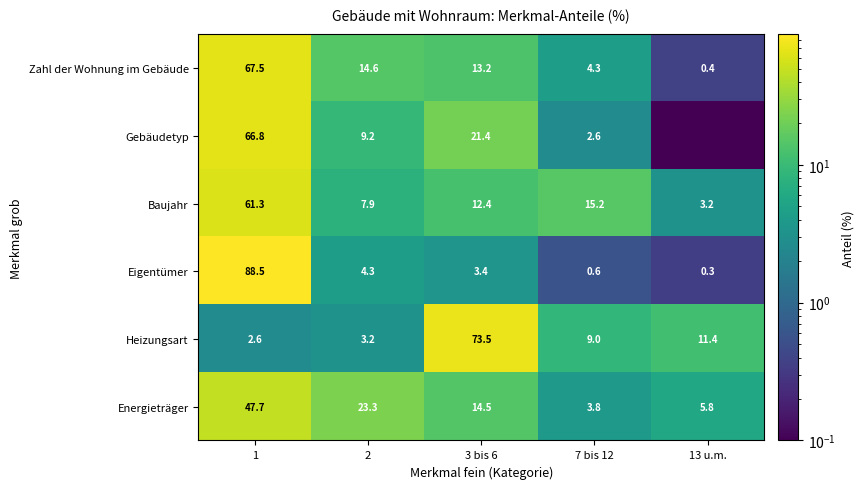

At how many categories does at least one series exceed 2?

5